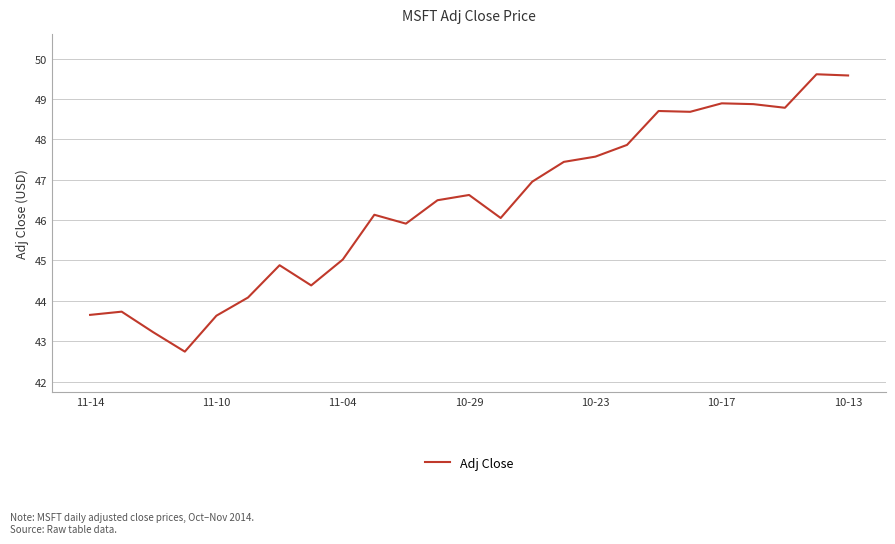

What is the greatest value displayed?

49.6